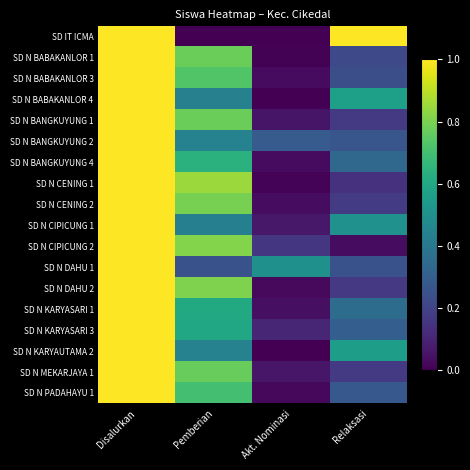

How many categories are shown in the chart?

4